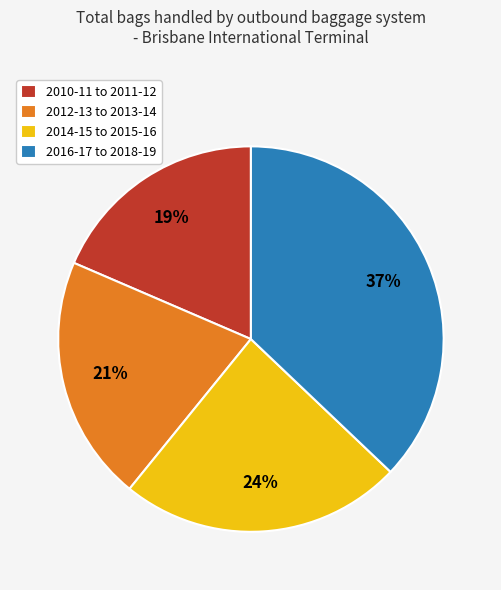

To the nearest percent, what is the average slice percentage?

25%